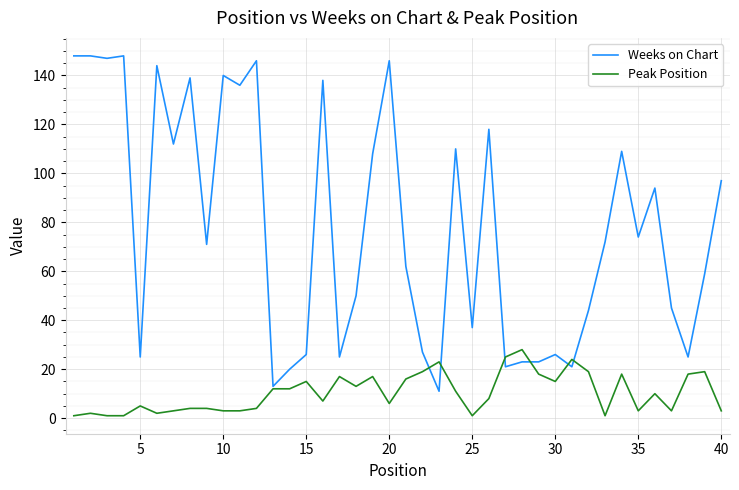

Which series has the largest total across all categories?

Weeks on Chart